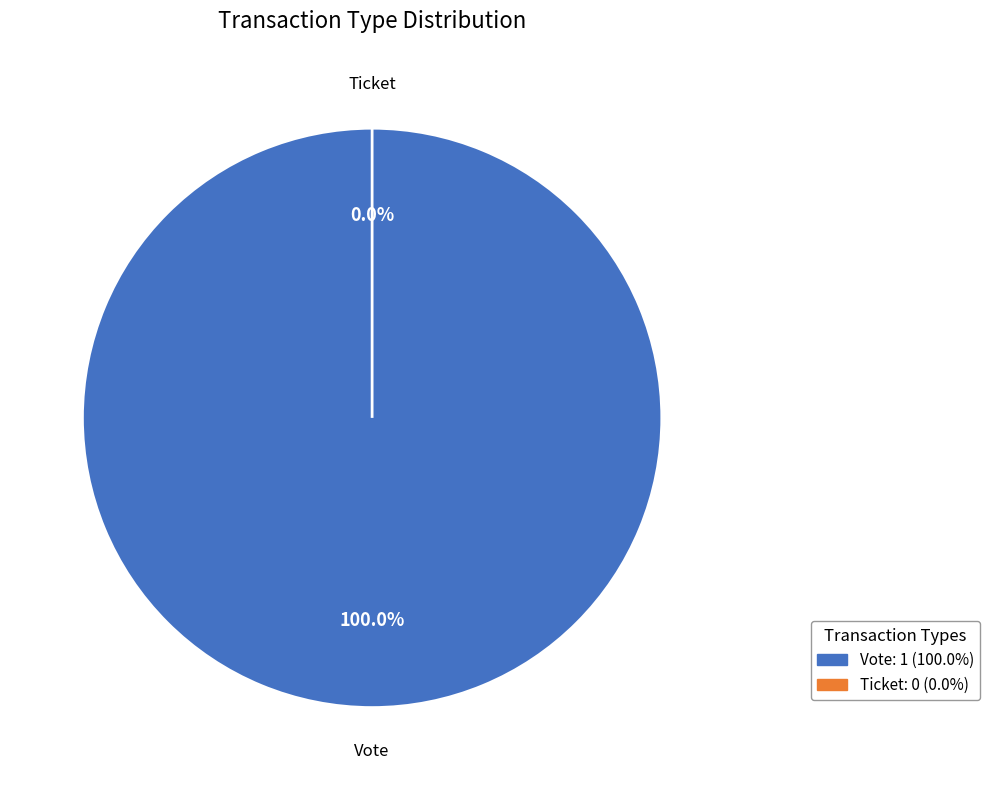

What percentage do Ticket and Vote together represent?

100.0%